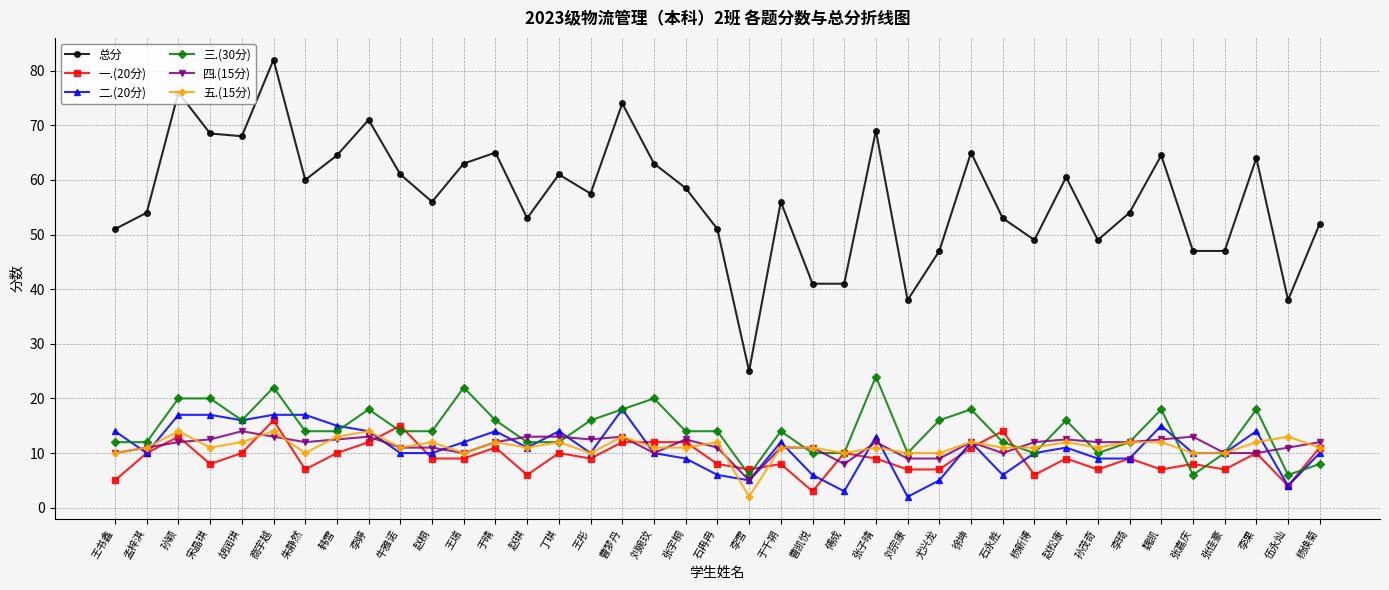

At which label does 一.(20分) reach its minimum?

曹凯悦